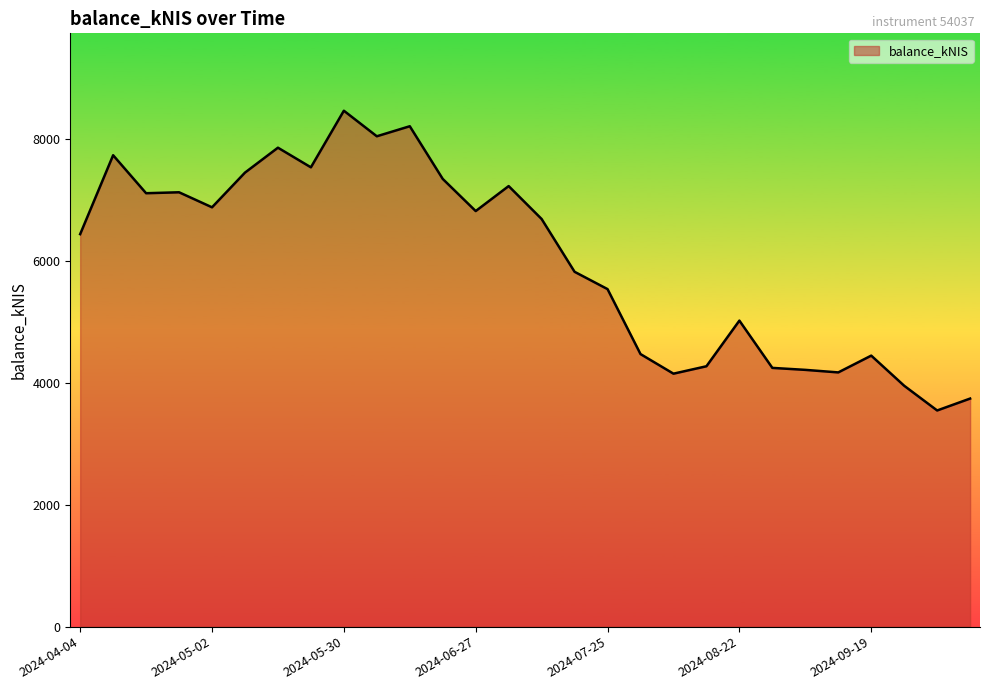

What is the minimum value shown in the chart?

3546.8